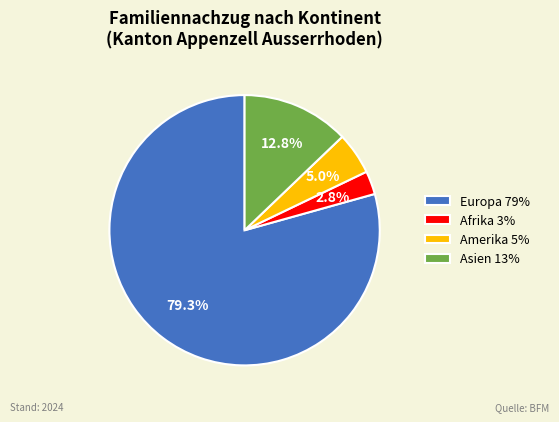

Does Europa 79% represent more than half of the total?

Yes